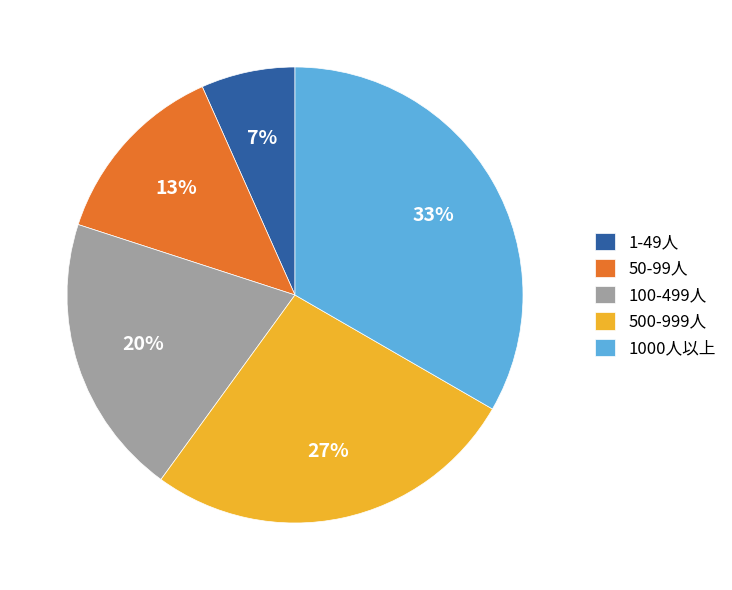

To the nearest percent, what is the combined percentage of 100-499人 and 1-49人?

27%